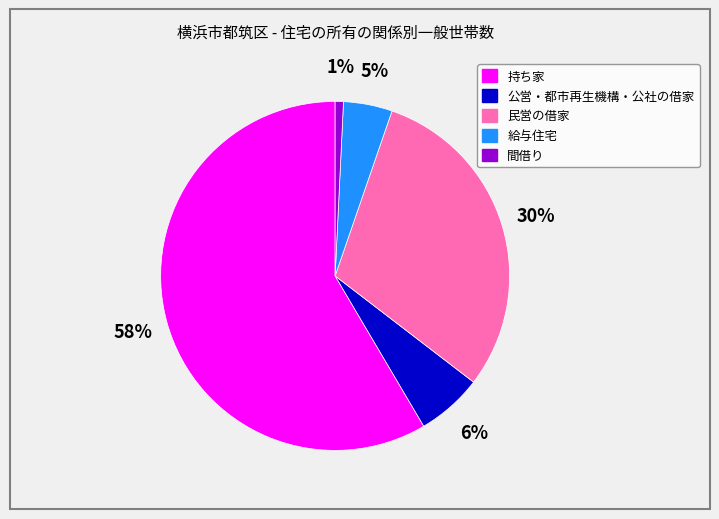

To the nearest percent, what percentage of the pie is 民営の借家?

30%